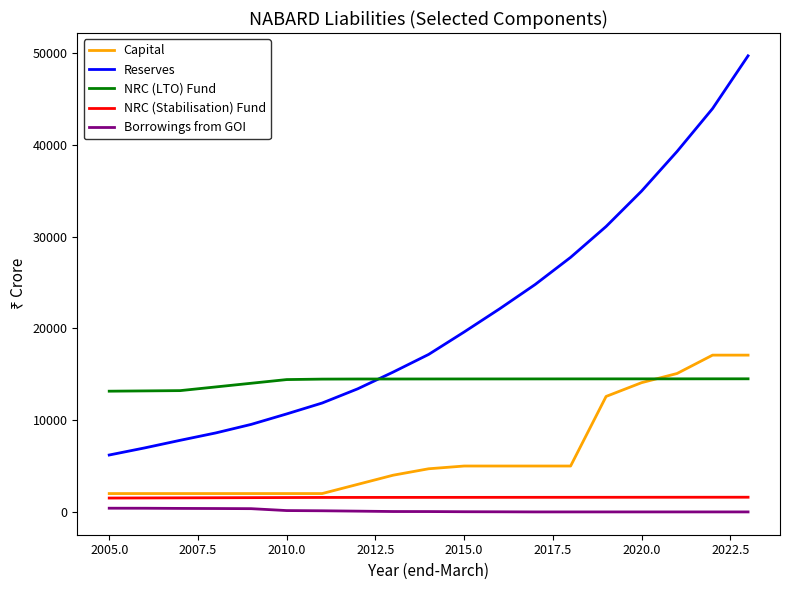

Which series has the largest range (max minus min)?

Reserves